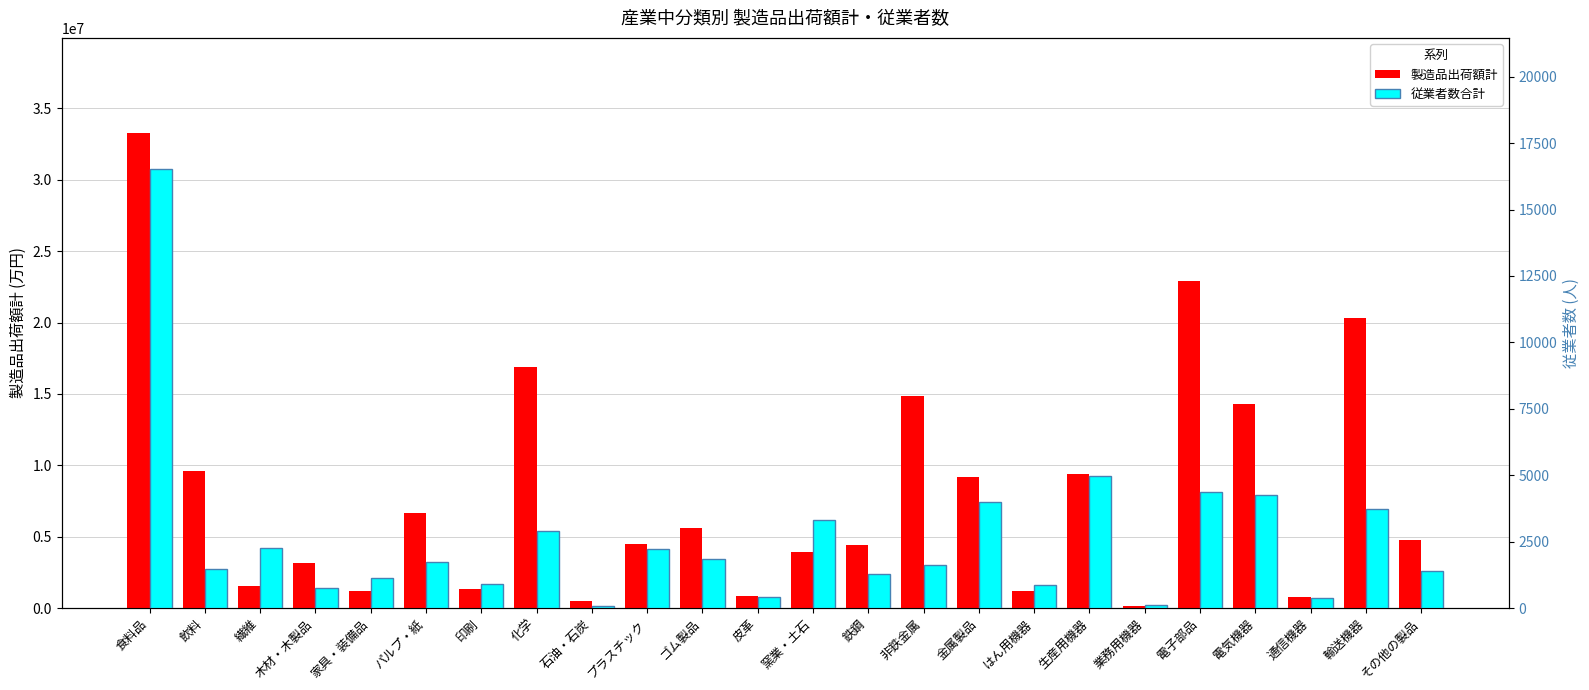

Which series has the largest total across all categories?

製造品出荷額計